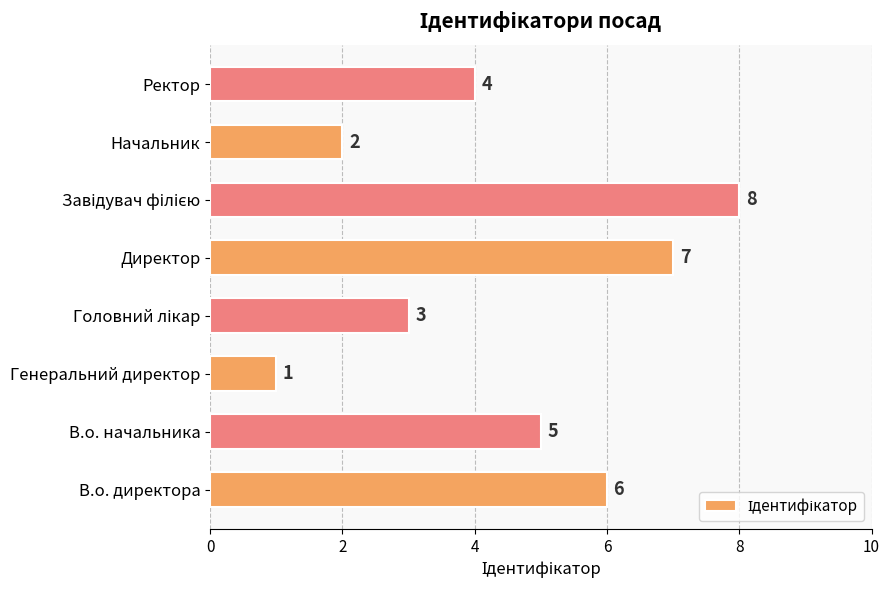

The chart shows a value of 7 at Директор. True or false?

True